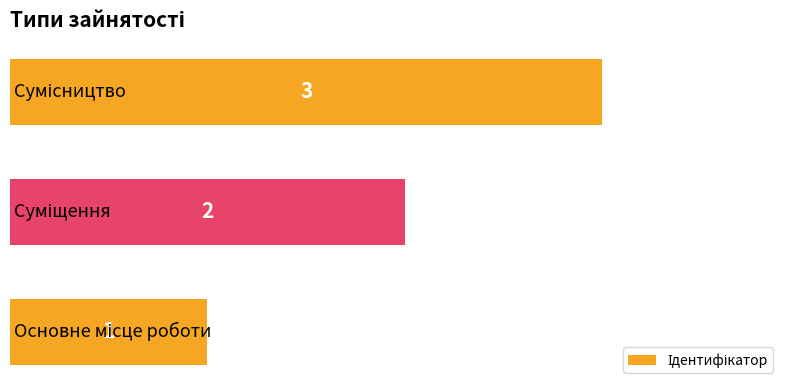

What is the greatest value displayed?

3